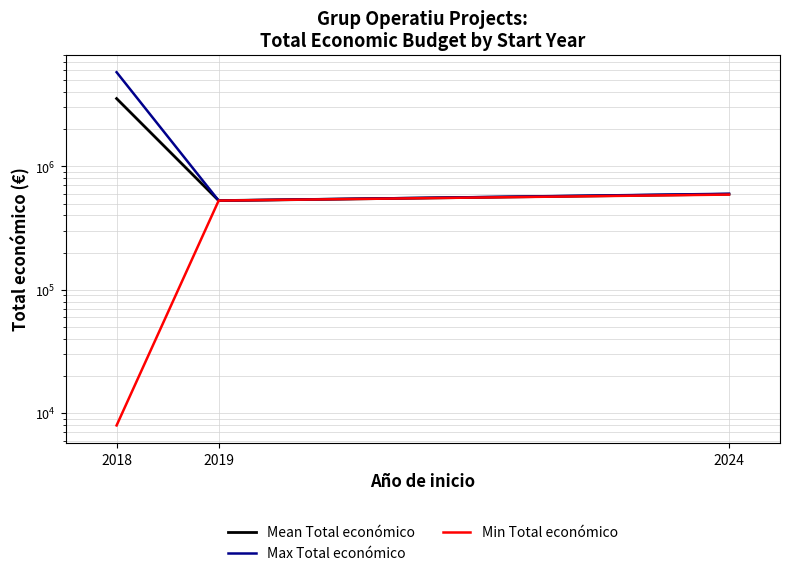

Does the chart have visible grid lines?

Yes